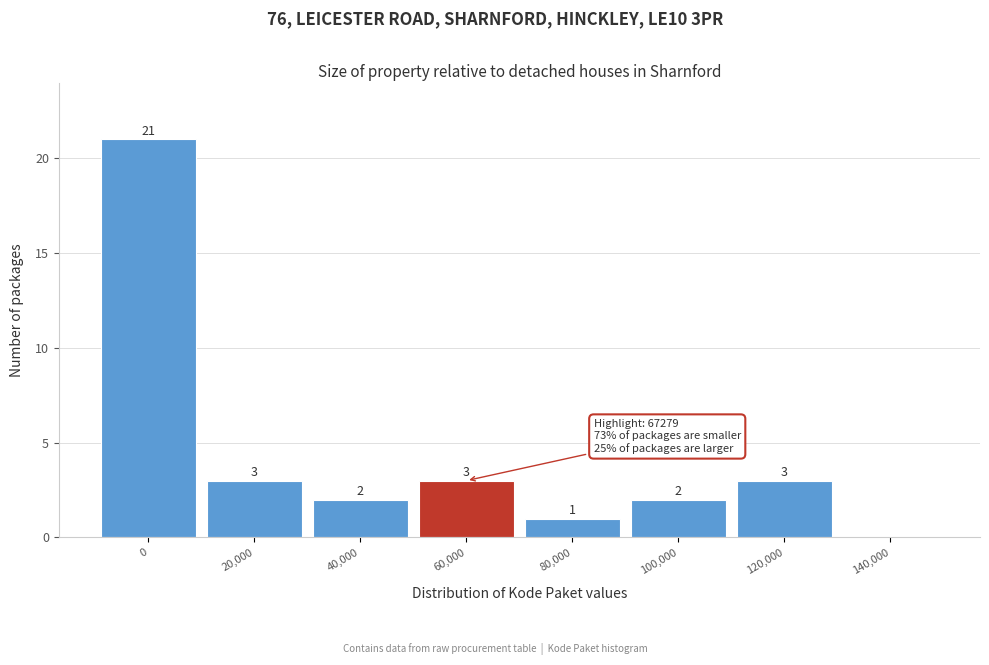

Reading left to right, extract all data points from this chart.

0=21	20,000=3	40,000=2	60,000=3	80,000=1	100,000=2	120,000=3	140,000=0